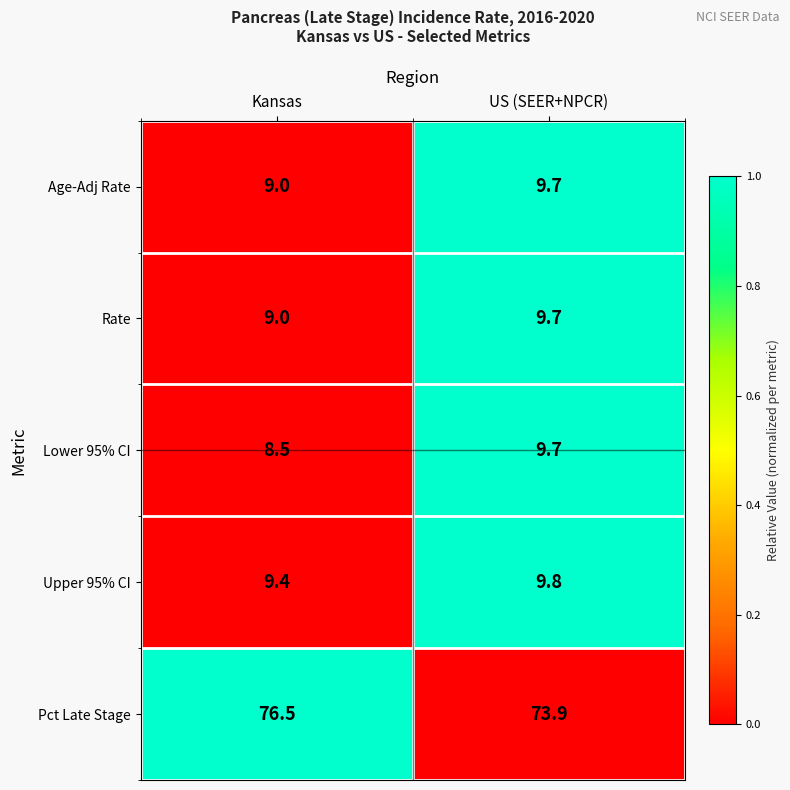

What is the average value of the Lower 95% CI series?

9.1